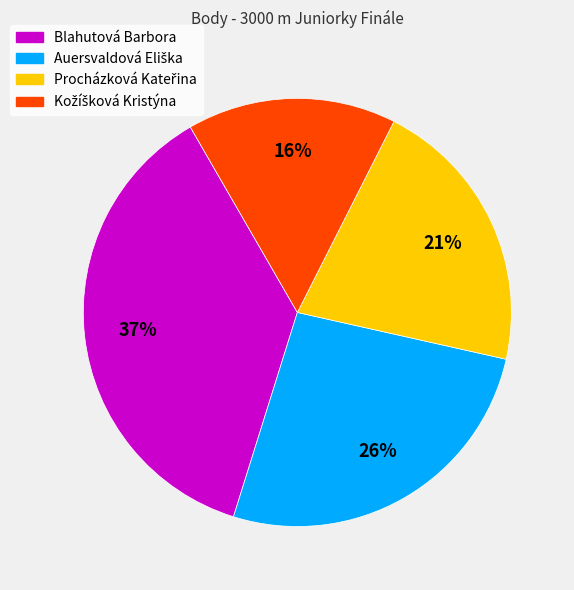

Is it true that Blahutová Barbora is 30% of the pie?

False